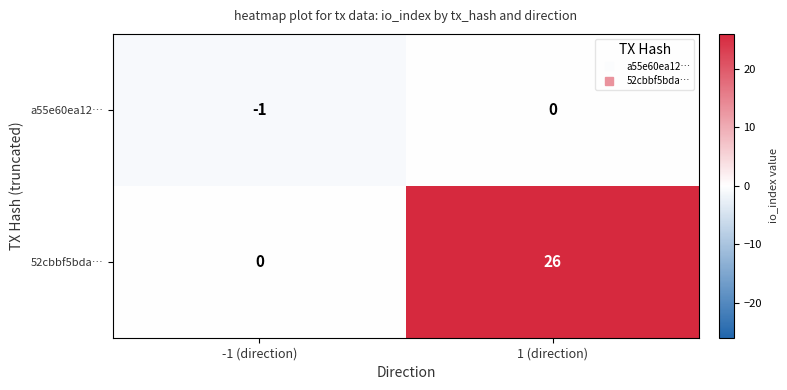

List the series in order of their overall mean, highest first.

52cbbf5bda…, a55e60ea12…